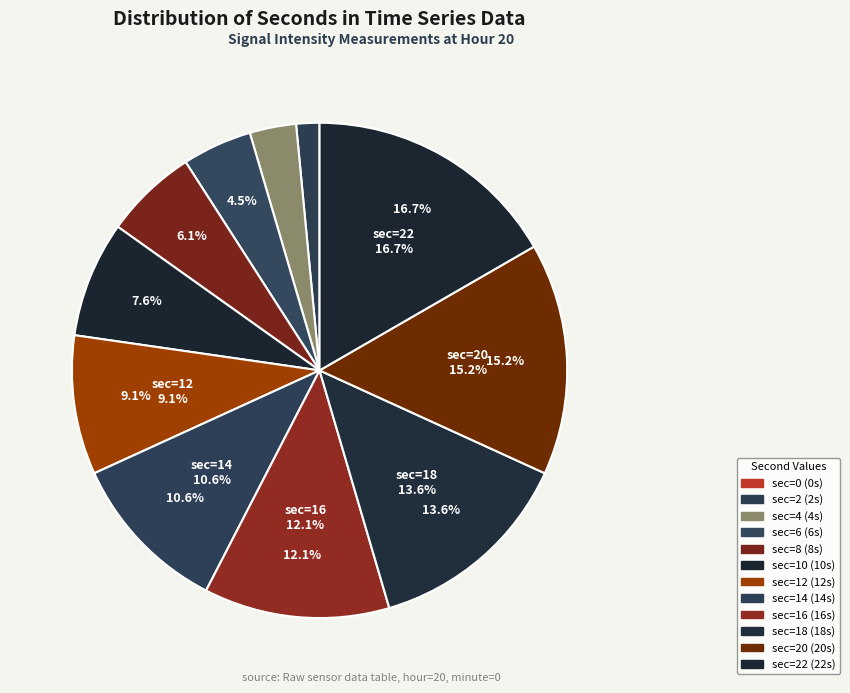

To the nearest percent, what portion does 16 represent?

12%